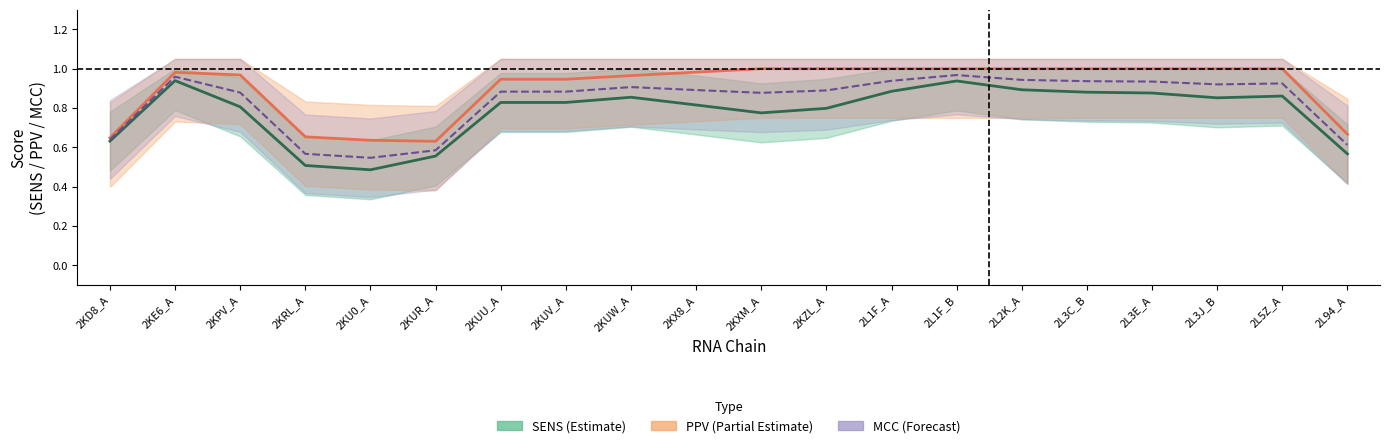

How many categories are shown in the chart?

20